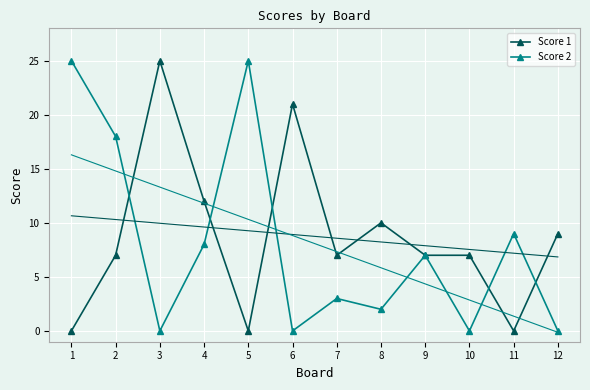

At how many categories does at least one series exceed 22?

3